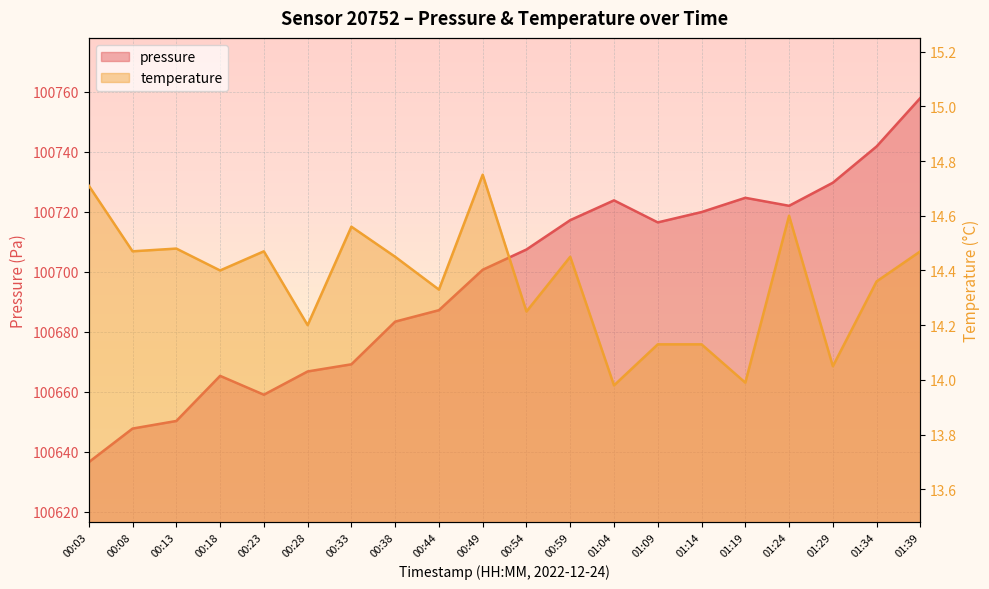

Reading right to left, transcribe all the data shown in this chart.

pressure: 01:39=100757.9	01:34=100741.8	01:29=100729.7	01:24=100722.0	01:19=100724.7	01:14=100719.9	01:09=100716.5	01:04=100723.8	00:59=100717.2	00:54=100707.4	00:49=100700.7	00:44=100687.2	00:38=100683.4	00:33=100669.2	00:28=100666.8	00:23=100659.1	00:18=100665.3	00:13=100650.3	00:08=100647.8	00:03=100636.6
temperature: 01:39=14.5	01:34=14.4	01:29=14.1	01:24=14.6	01:19=14.0	01:14=14.1	01:09=14.1	01:04=14.0	00:59=14.4	00:54=14.2	00:49=14.8	00:44=14.3	00:38=14.4	00:33=14.6	00:28=14.2	00:23=14.5	00:18=14.4	00:13=14.5	00:08=14.5	00:03=14.7